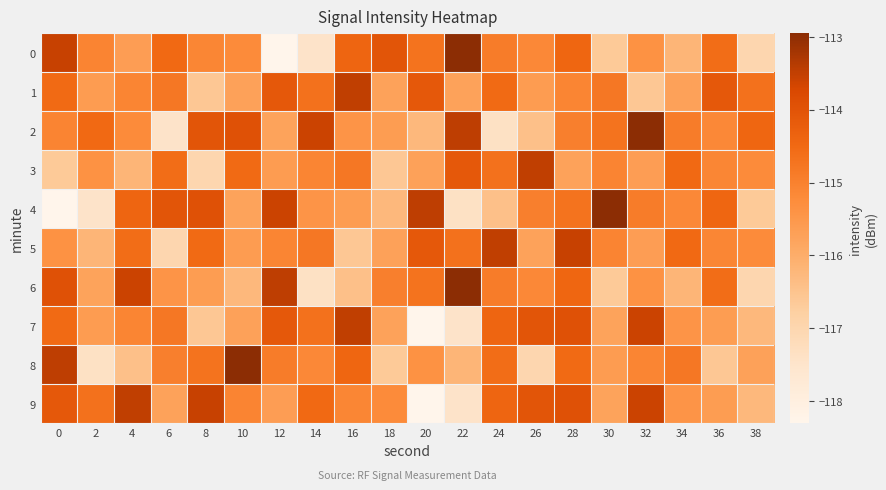

What is the smallest value displayed?

-118.3